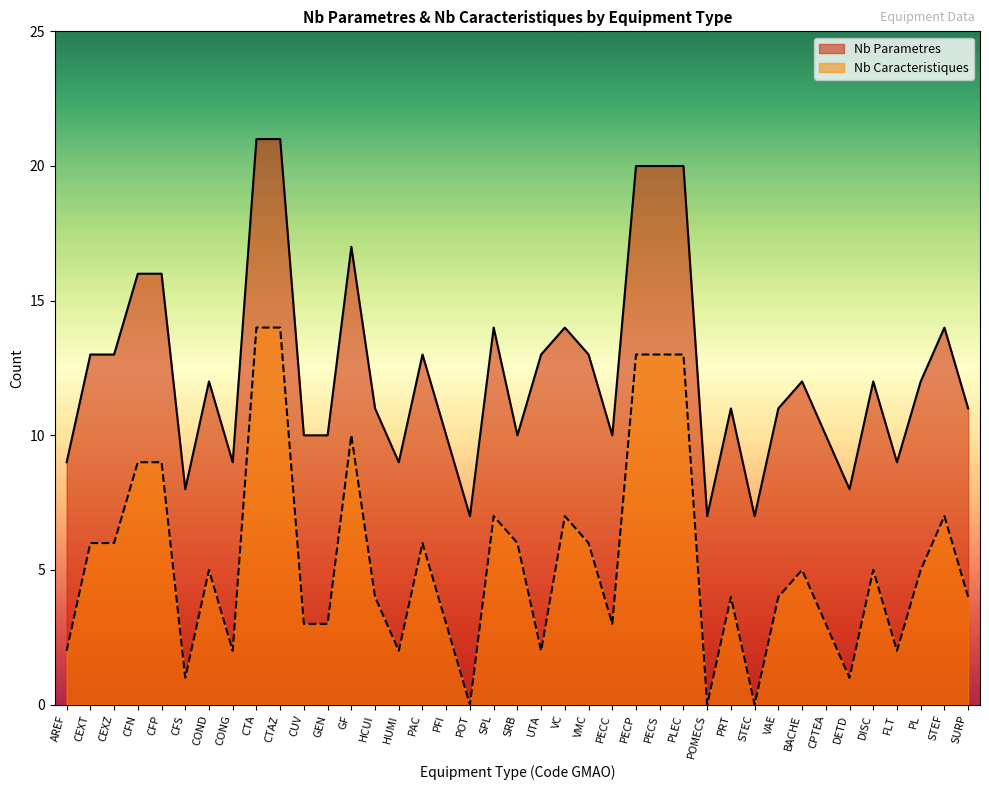

What is the average value?

12